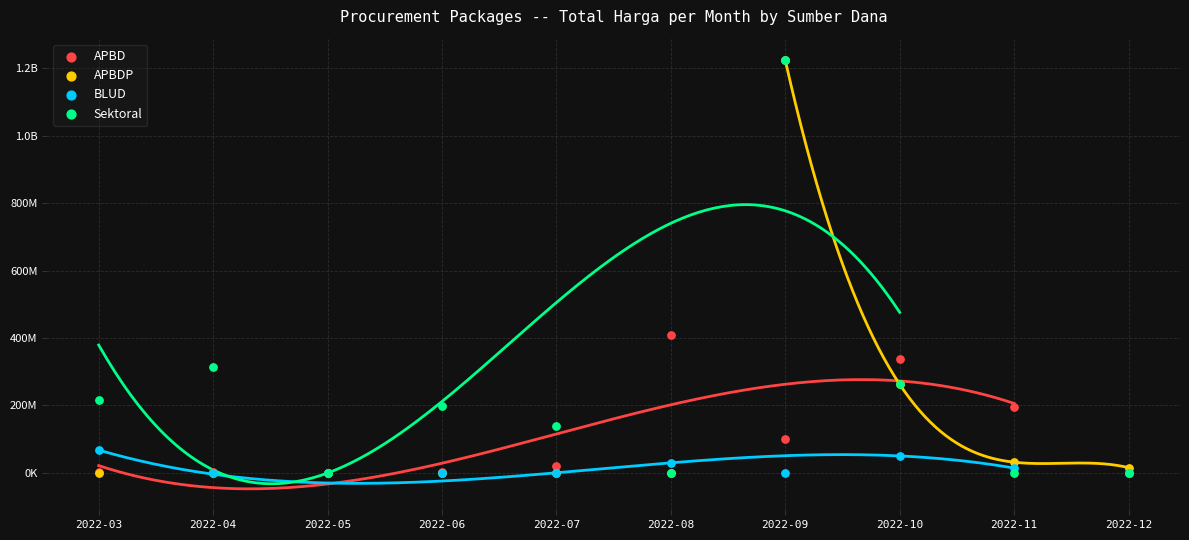

What are all the series names shown in the legend?

APBD, APBDP, BLUD, Sektoral